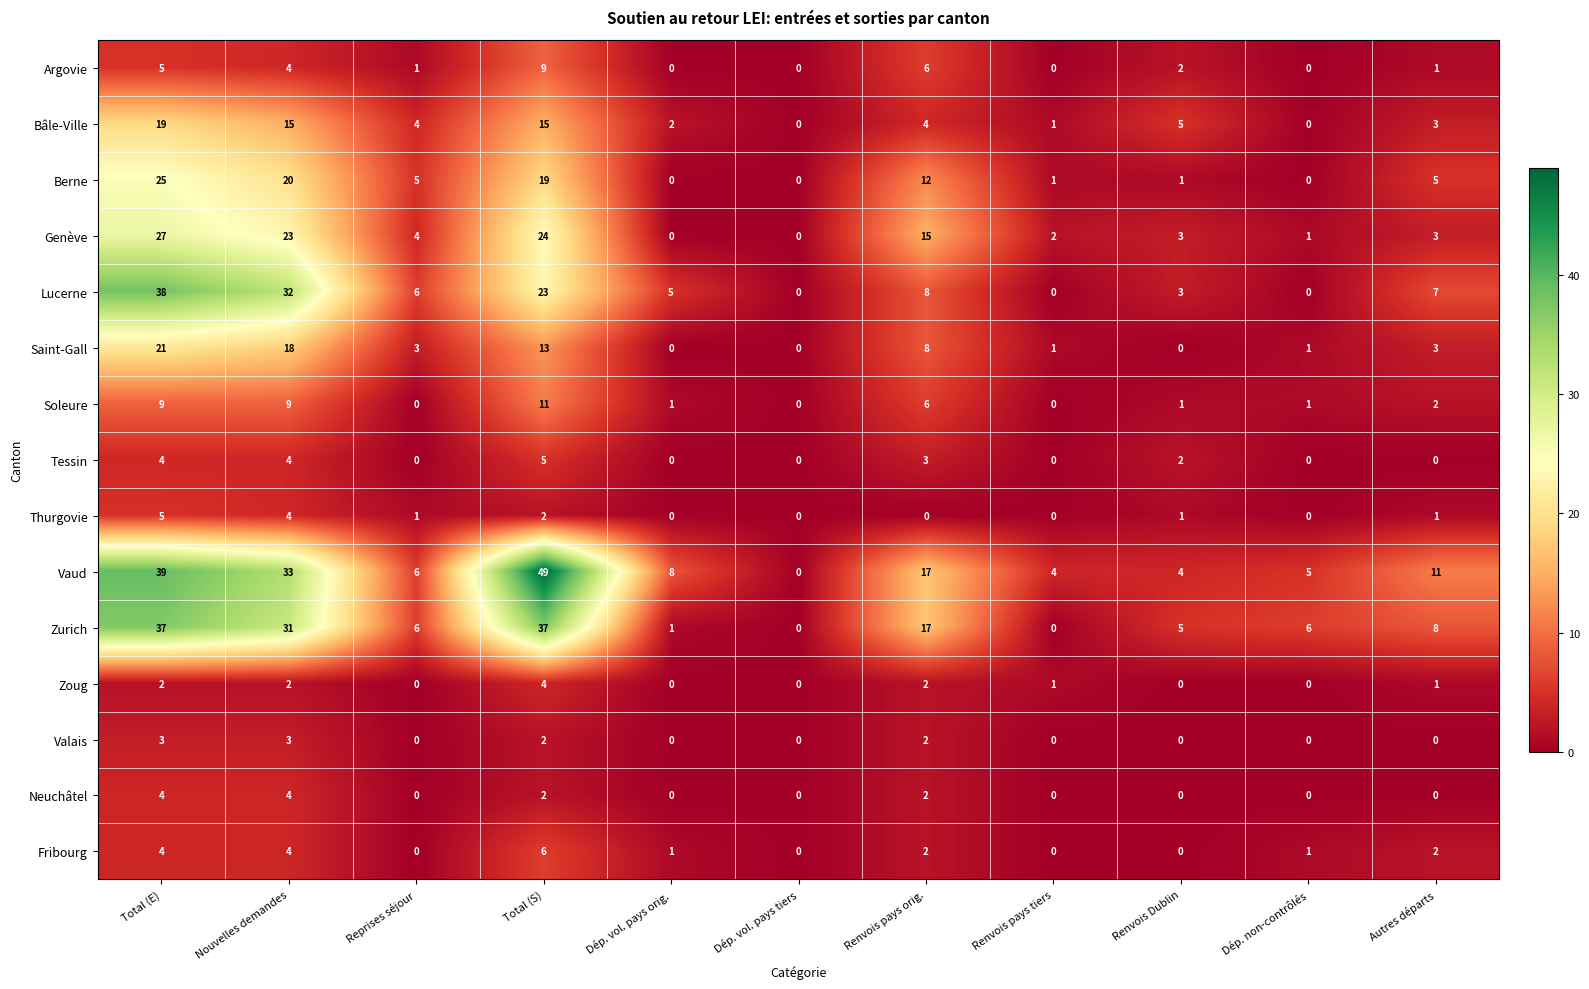

Is it true that Fribourg equals -3 at Renvois Dublin?

False